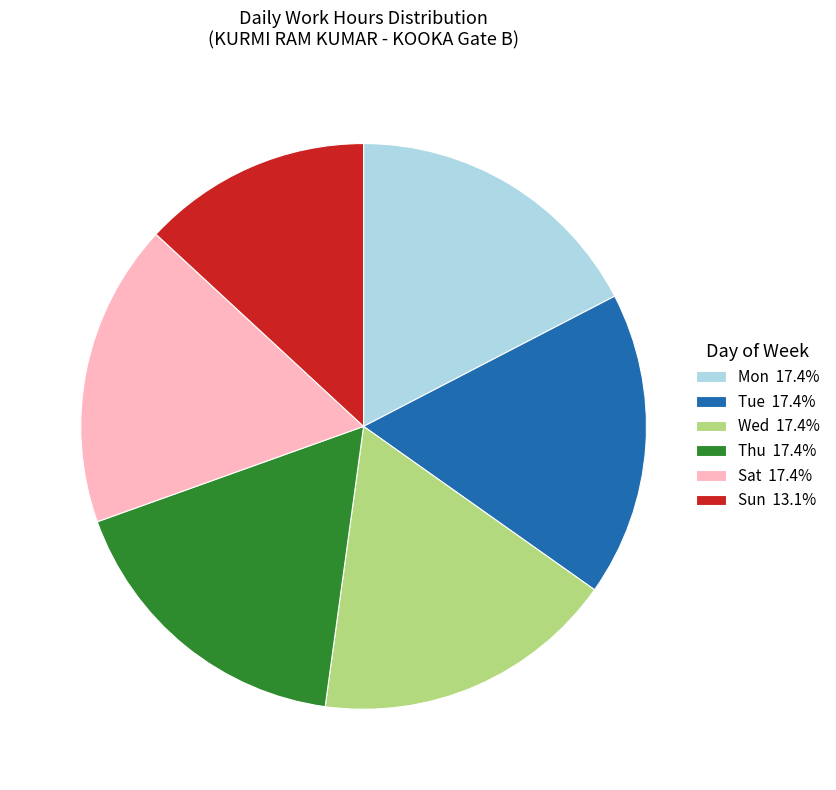

Approximately how many times larger is the value at Thu 17.4% compared to Sun 13.1%?

1.3